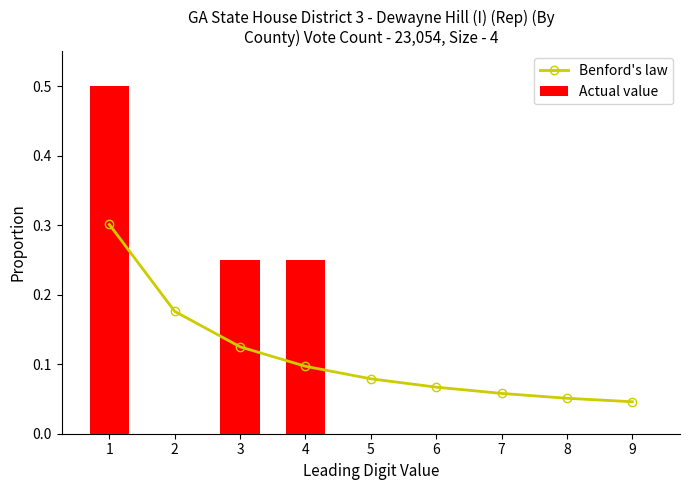

At which label does Benford's law reach its minimum?

9